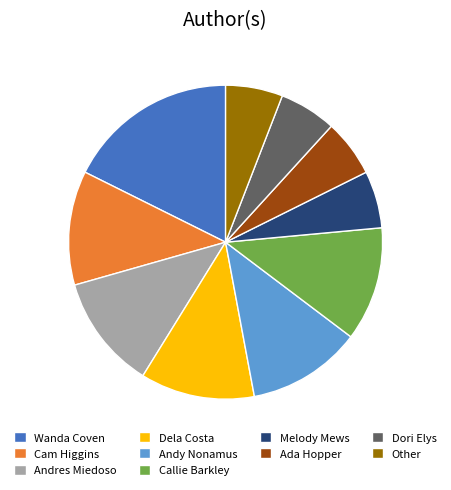

What is the ratio of the value at Ada Hopper to the value at Other?

1.0